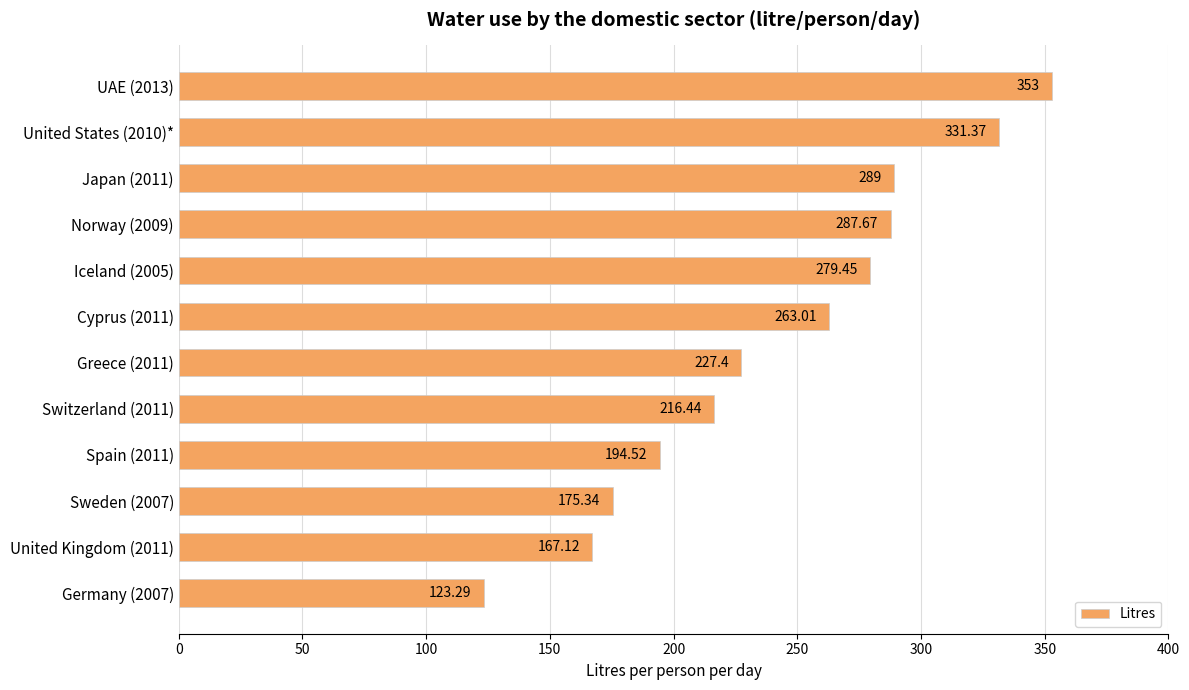

Between United Kingdom (2011) and Spain (2011), which is larger?

Spain (2011)